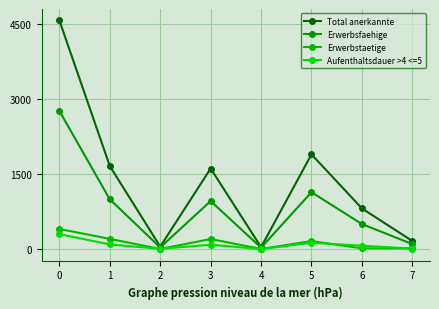

In Total anerkannte, how many points are higher than both neighbors (excluding endpoints)?

2